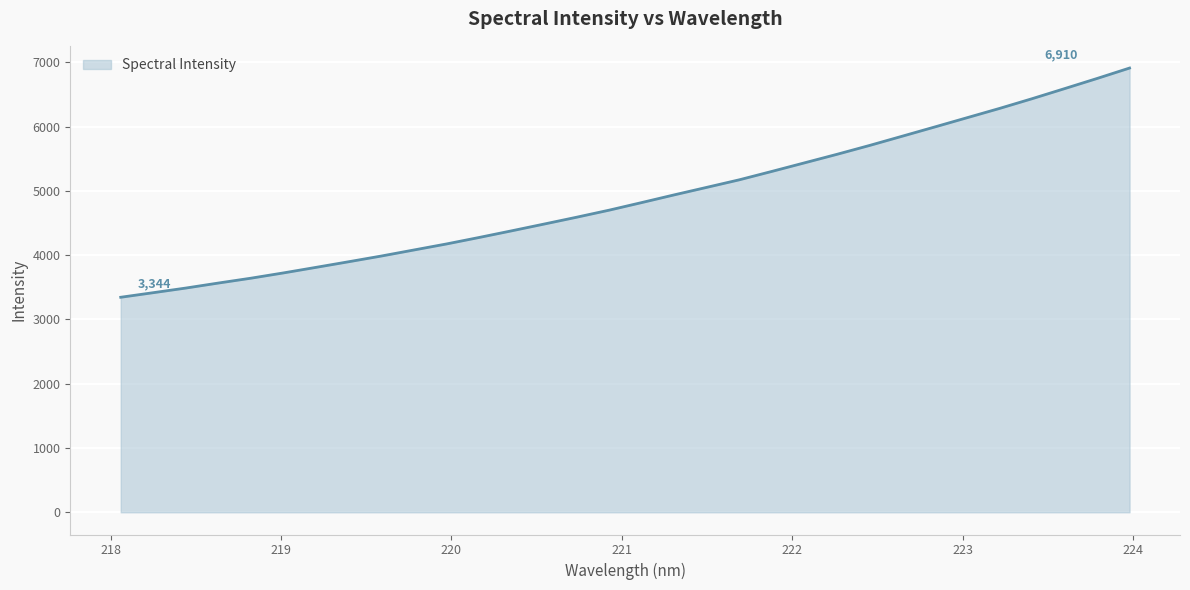

How many lines are shown in the chart?

1